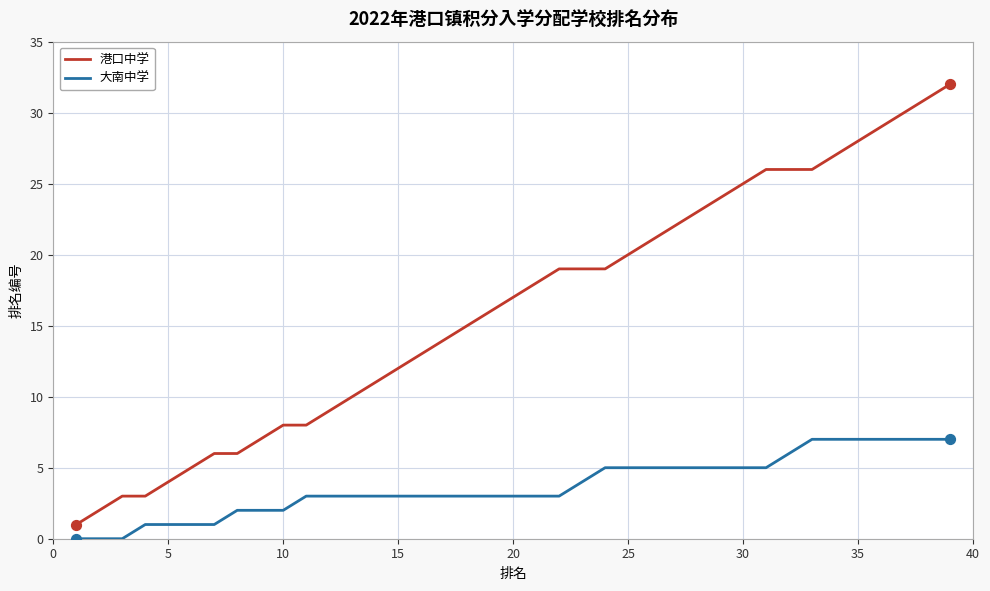

Which series has the widest spread of values?

港口中学